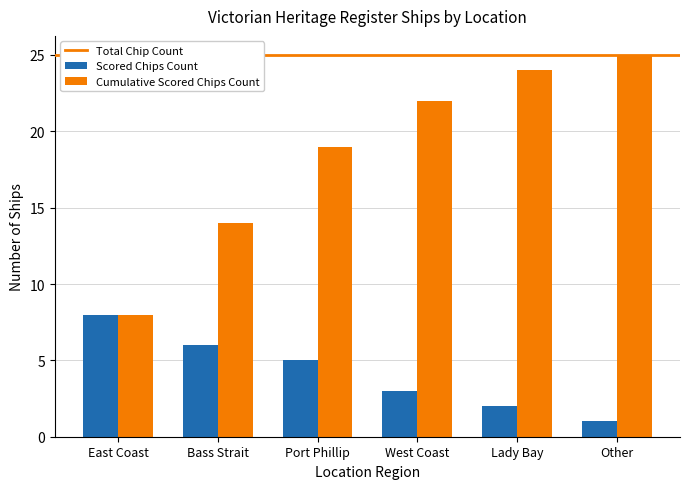

What is the difference between the maximum and second lowest values in the Cumulative Scored Chips Count series?

11